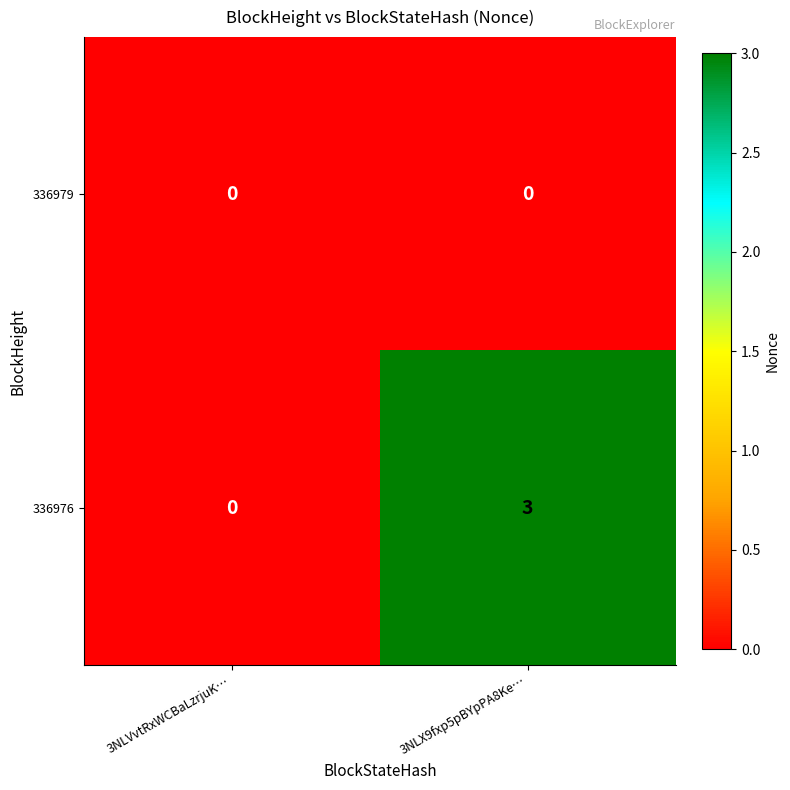

Which series has the largest range (max minus min)?

336976